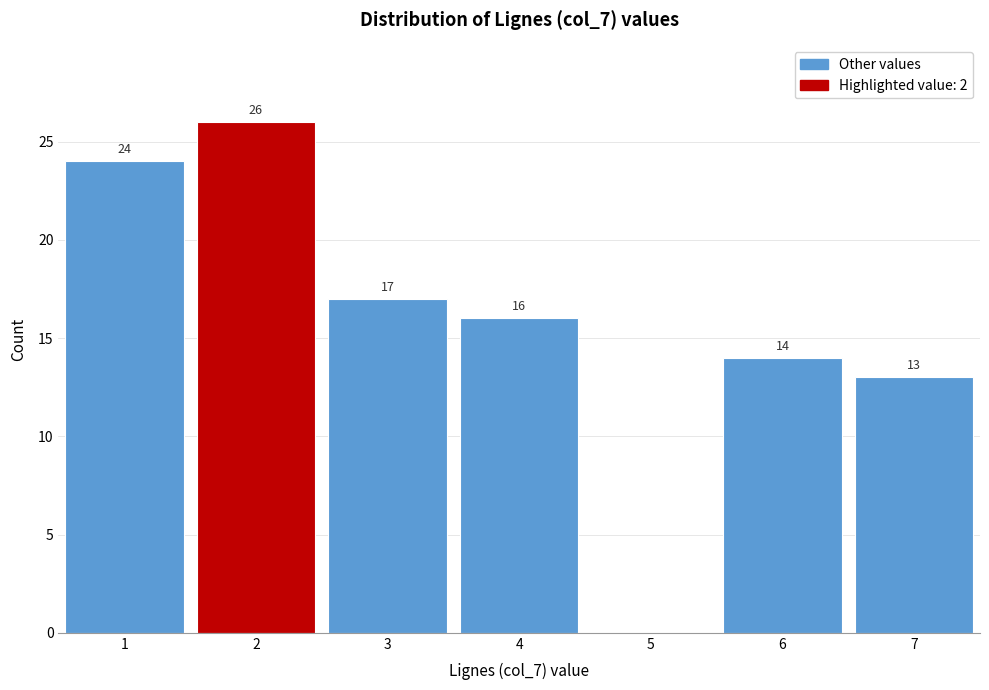

Over which range of the x-axis is the bar tallest?

1.5 to 2.5